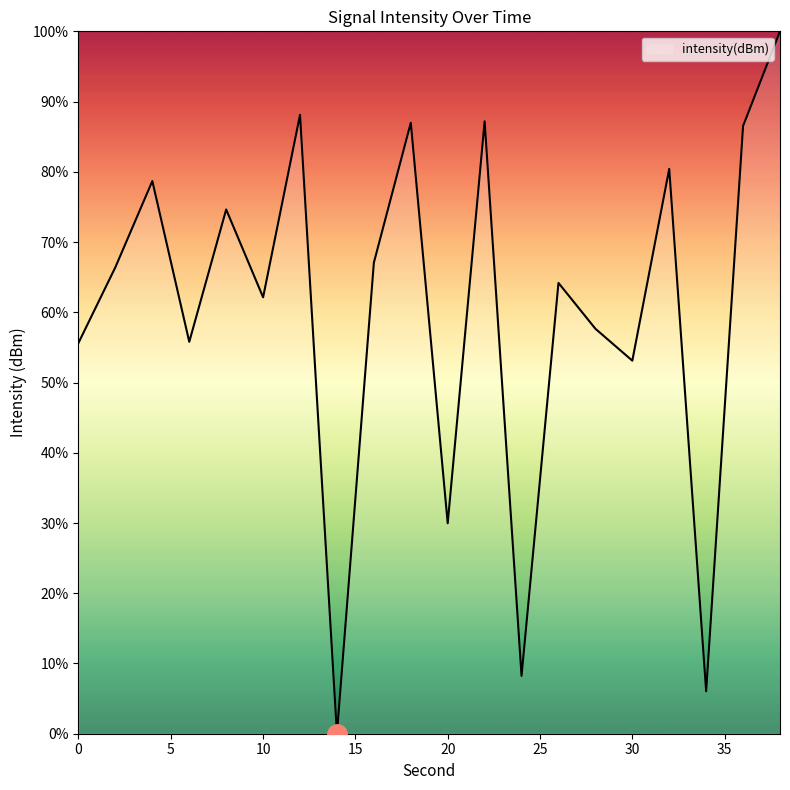

Is this an area chart (filled region under the line)?

Yes